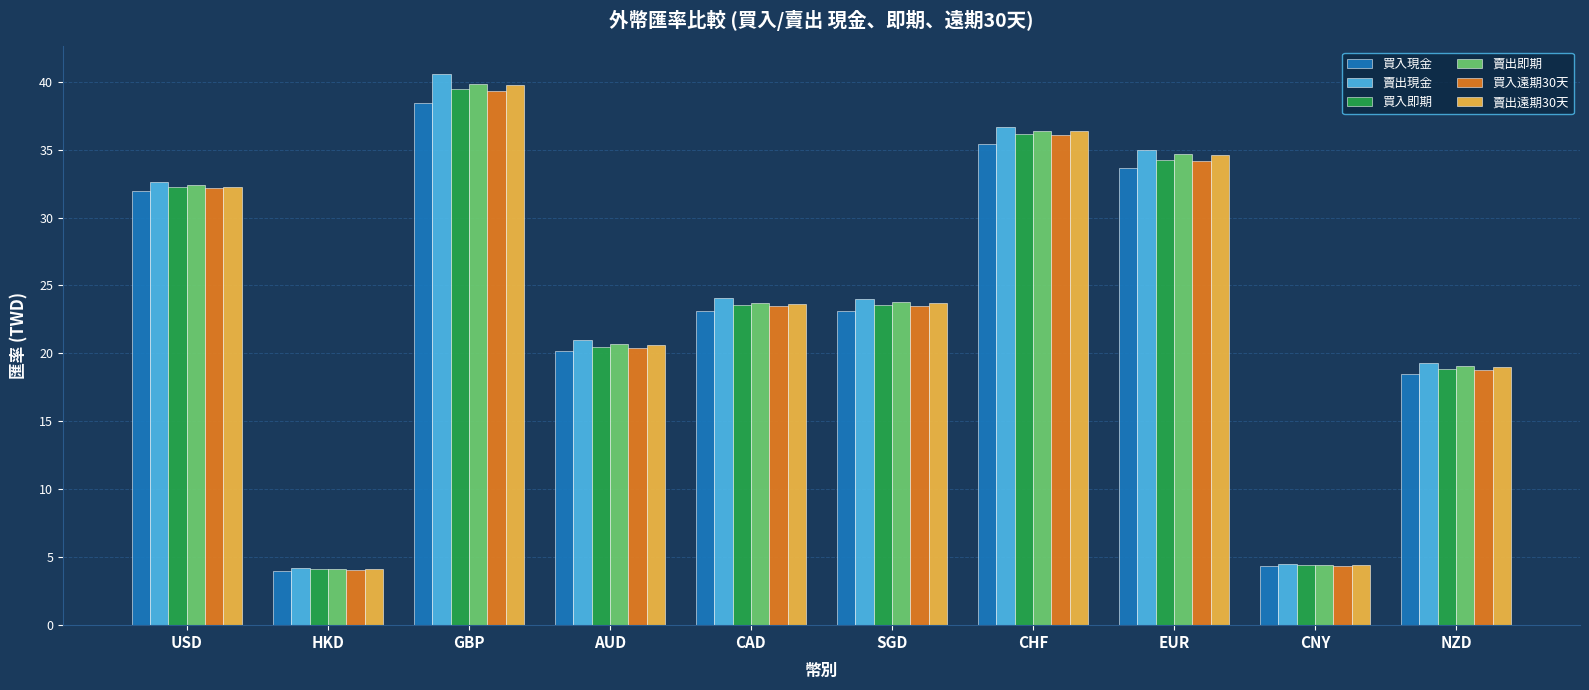

What is the smallest value displayed?

4.0